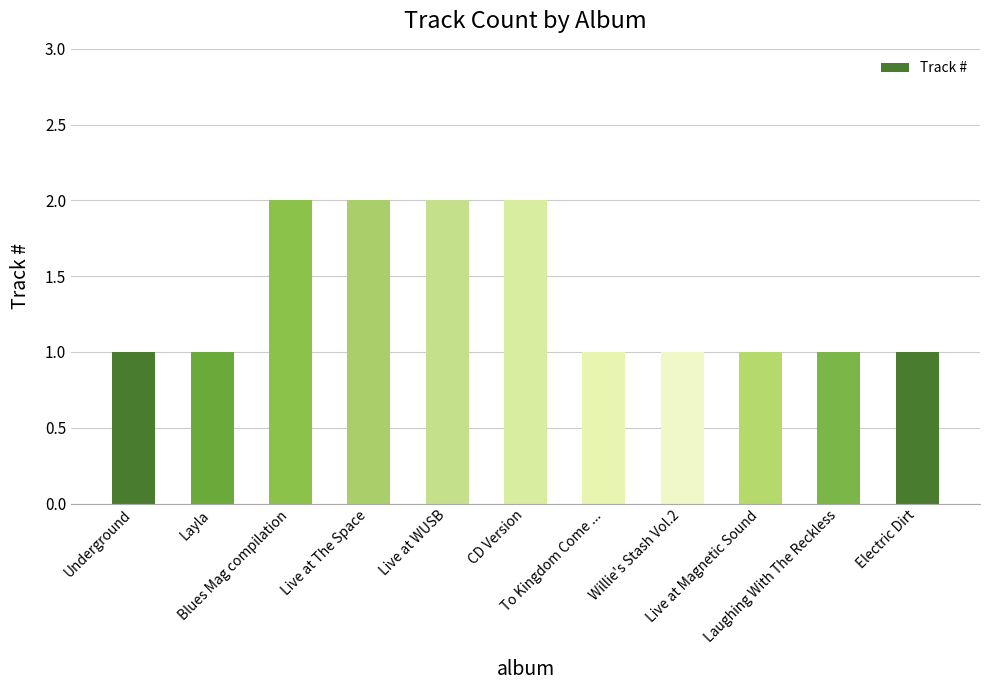

How many bars are there in total?

11